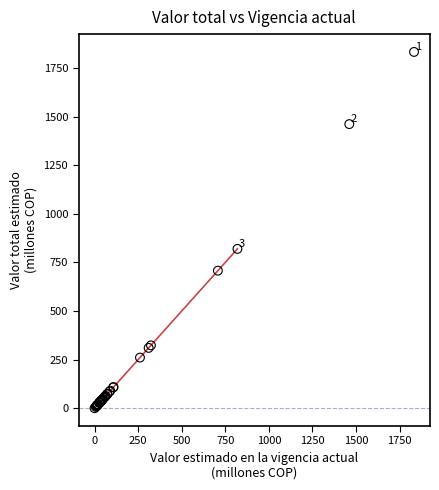

What Y value in the scatter plot is closest to 916?

819.8